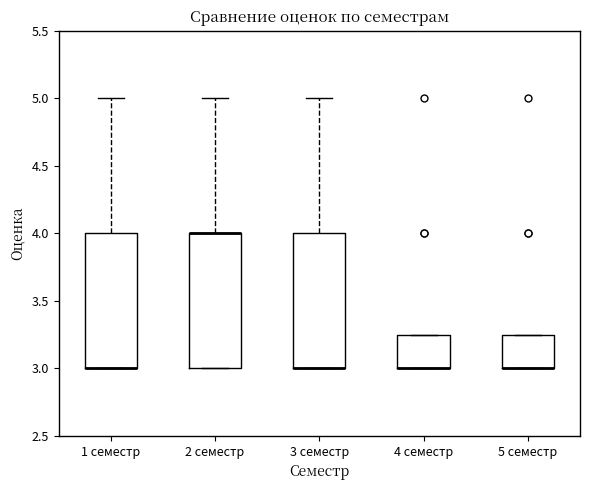

Where is the lower edge of the box for 2 семестр on the y-axis? The values are not printed on the chart, so give them approximately, as read against the axis.

3.00